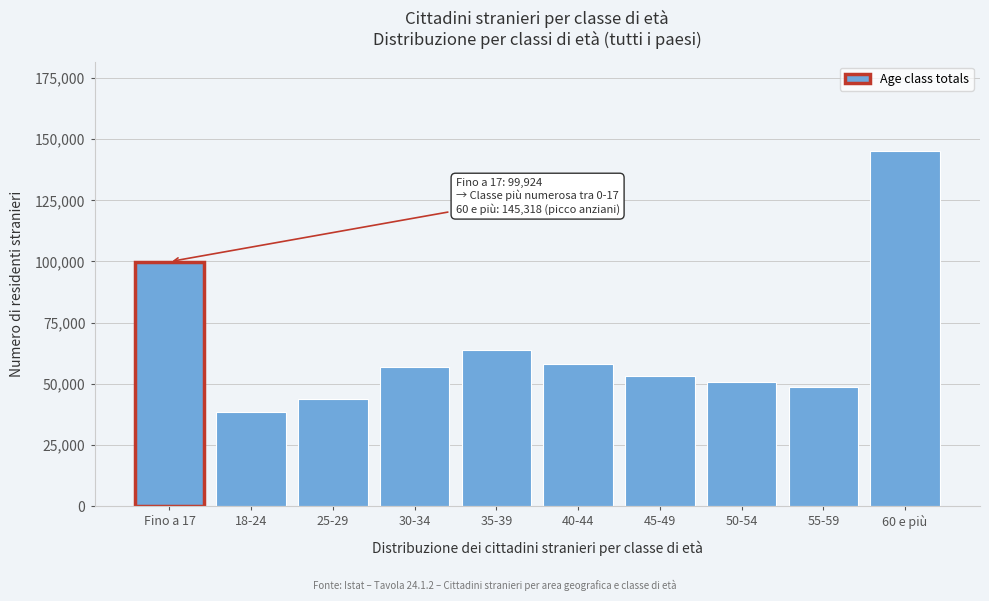

Reading left to right, transcribe all the data shown in this chart.

Fino a 17=99924	18-24=38598	25-29=43611	30-34=56817	35-39=63969	40-44=58124	45-49=53288	50-54=50759	55-59=48876	60 e più=145318